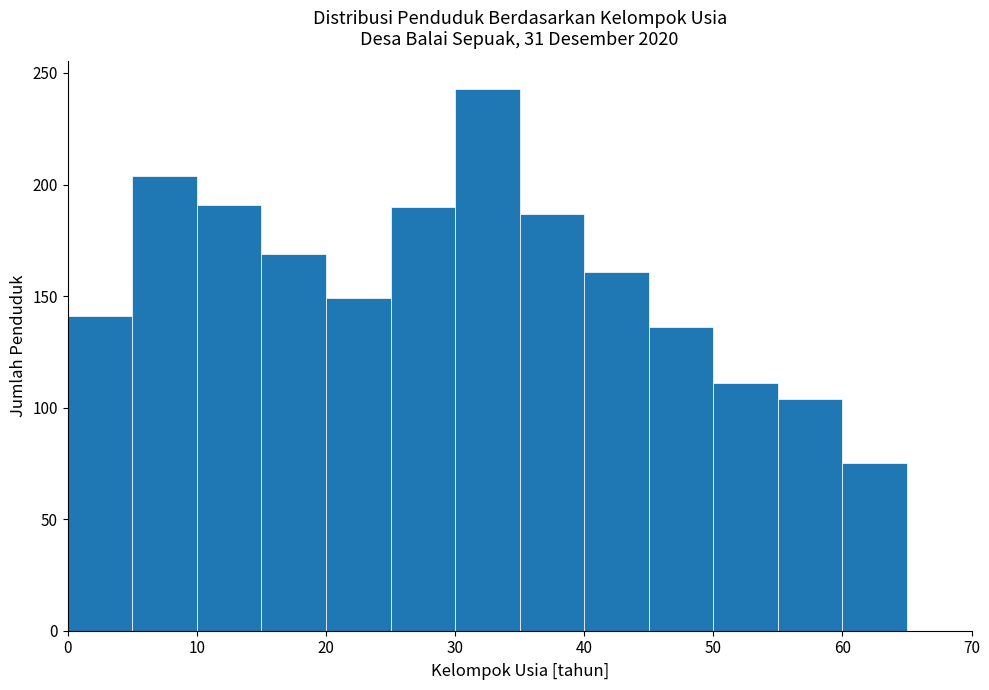

Which range on the x-axis has the tallest bar?

30 to 35